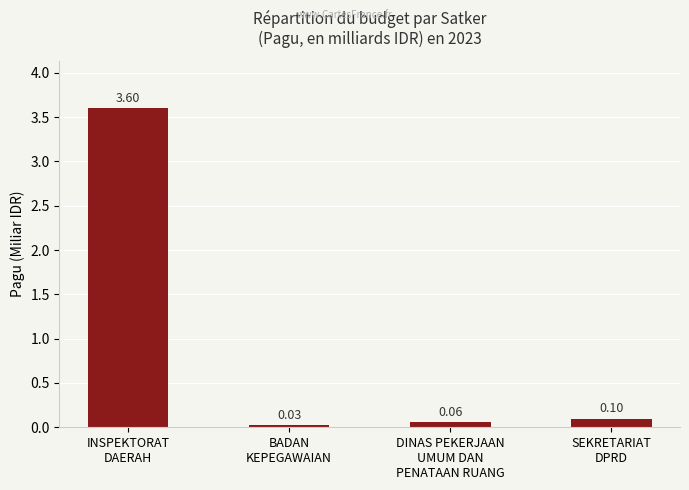

Is it true that the value at DINAS PEKERJAAN
UMUM DAN
PENATAAN RUANG is 0.1?

True